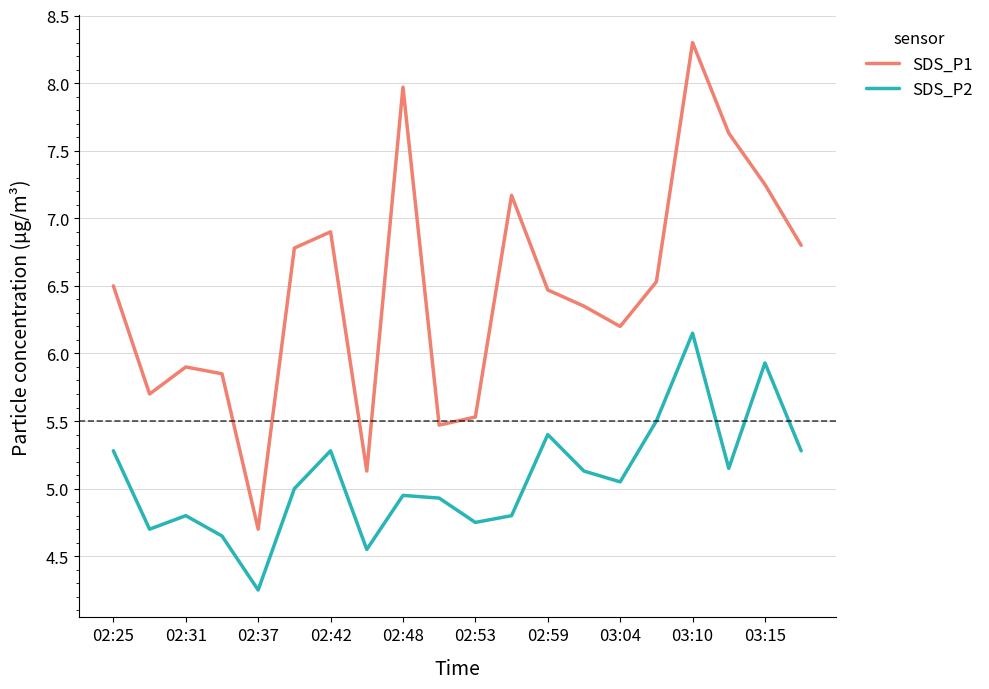

How many interior local peaks does the SDS_P2 series have?

6